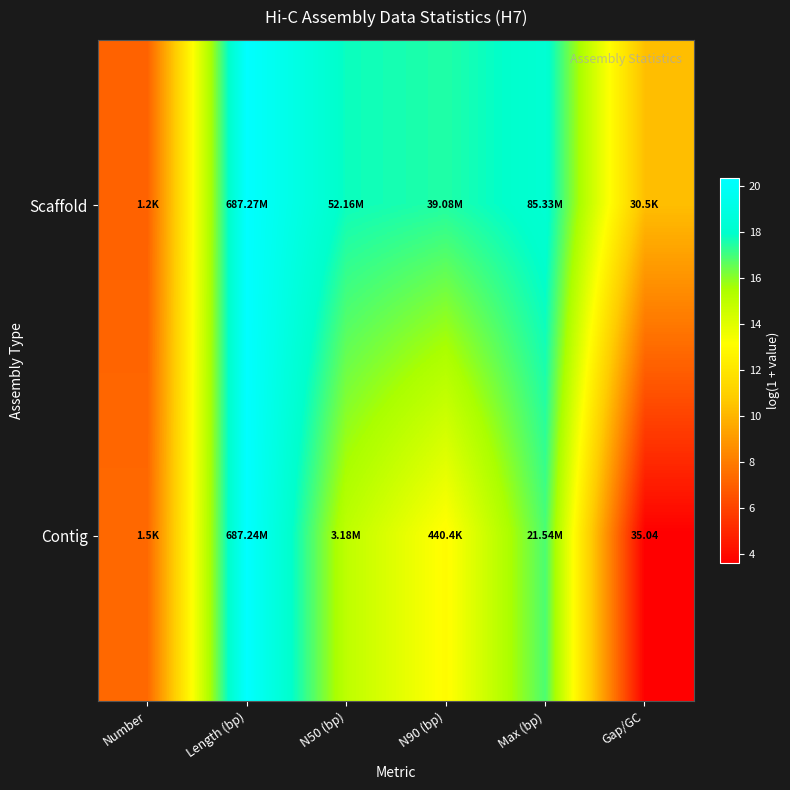

Which has a higher value, Length (bp) or Number?

Length (bp)